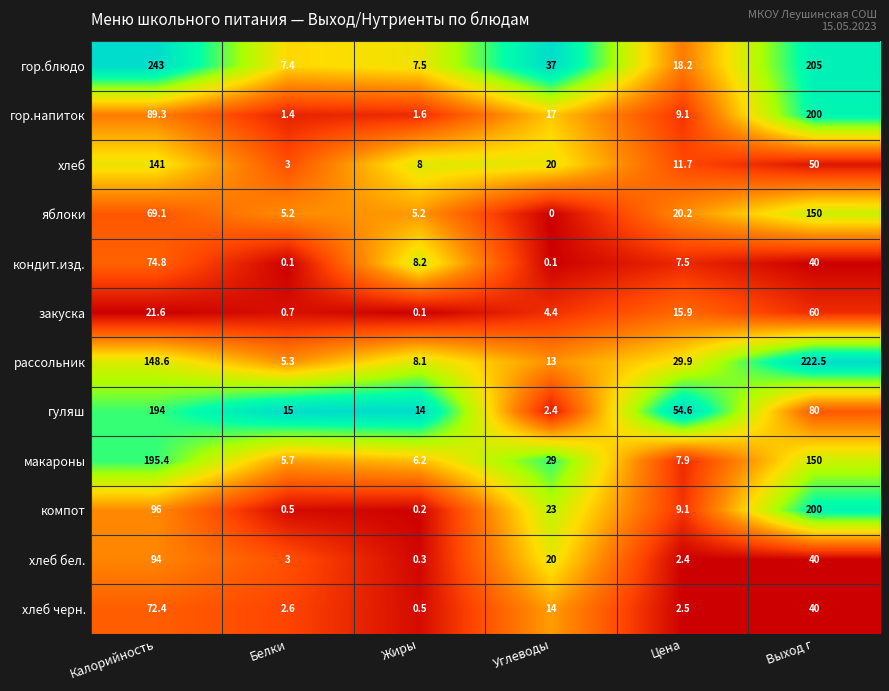

Which series has the widest spread of values?

гор.блюдо